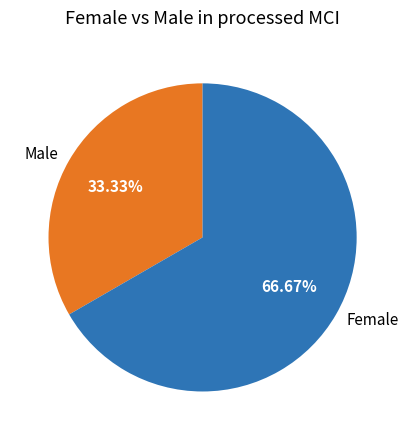

How many slices are in this pie chart?

2